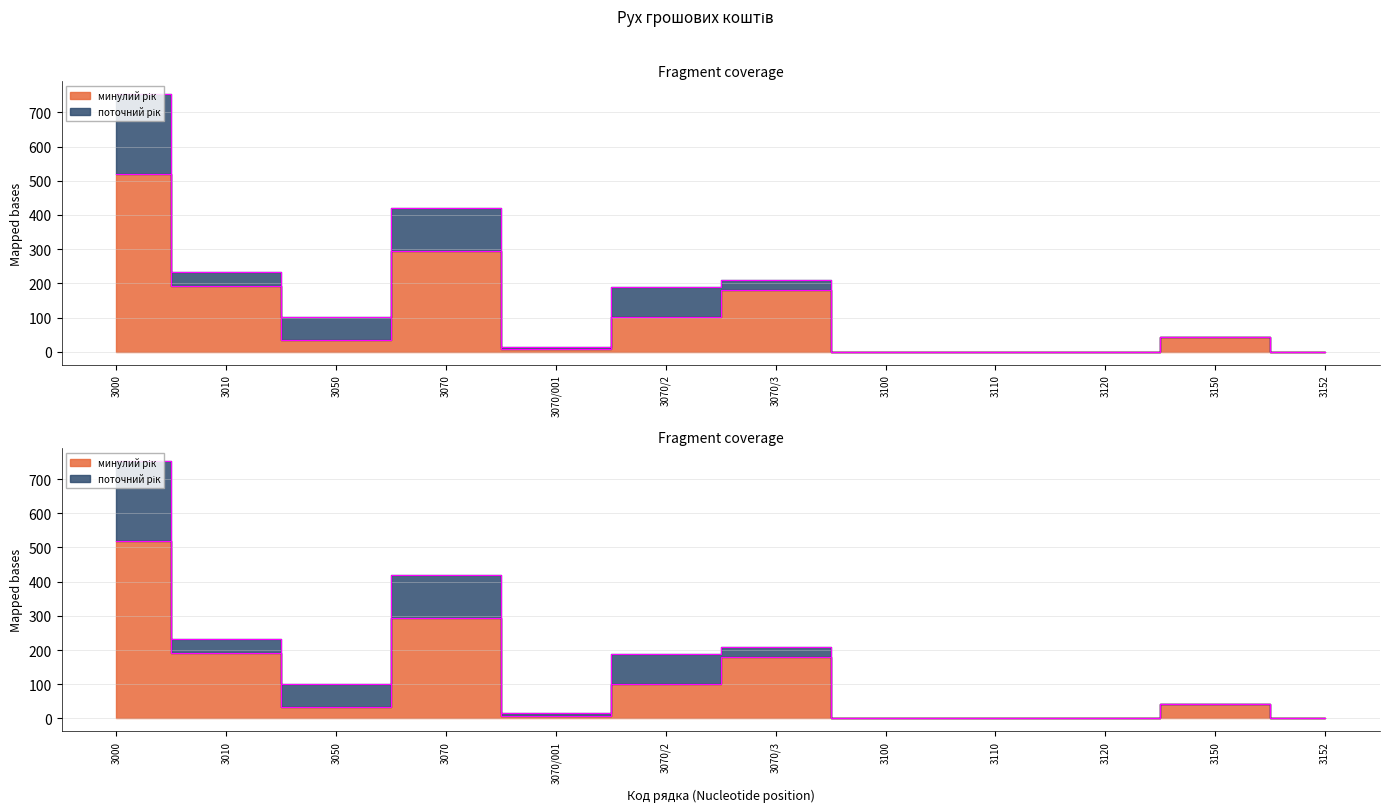

Is it true that поточний рік equals -317.2 at 3150?

False